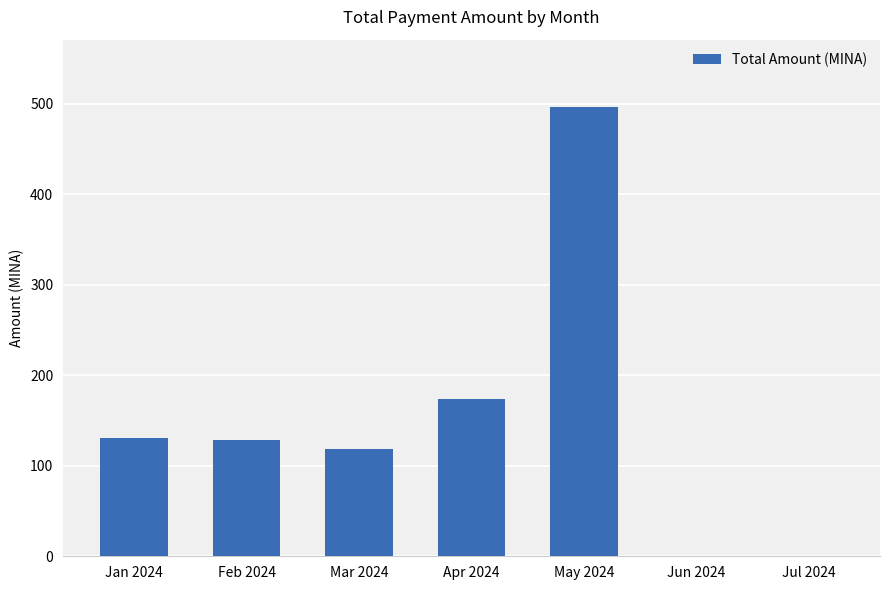

What is the sum of the values at Jun 2024 and Feb 2024?

128.2